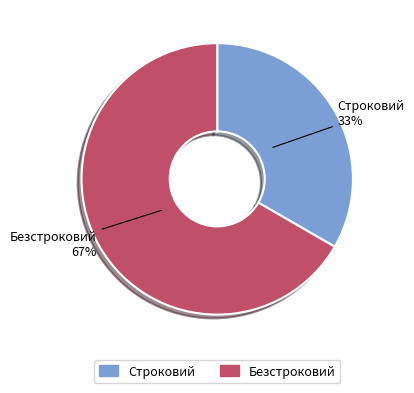

Is there any slice that represents more than half of the pie?

Yes